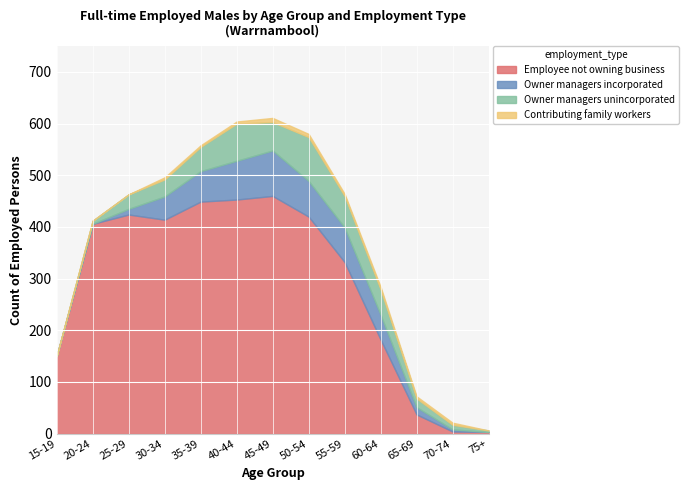

What is the value of the Employee not owning business point at the 5th from the left?

449